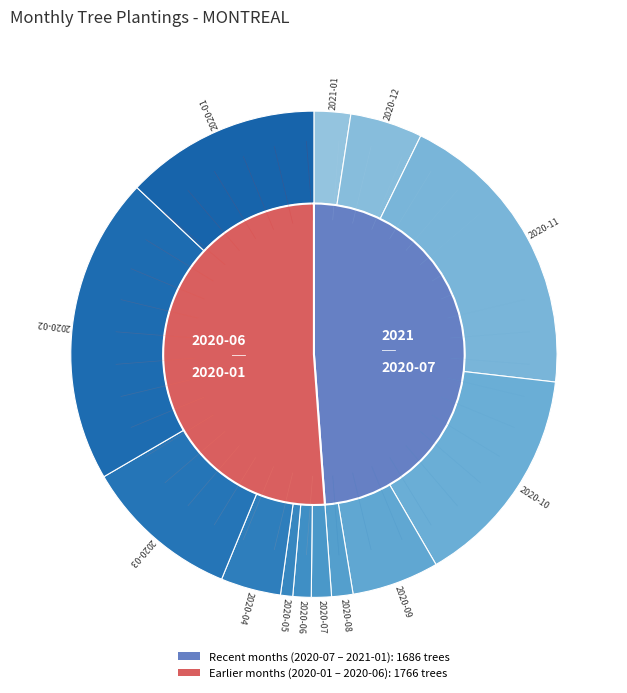

What percentage is the 2020-03 slice, to the nearest percent?

10%